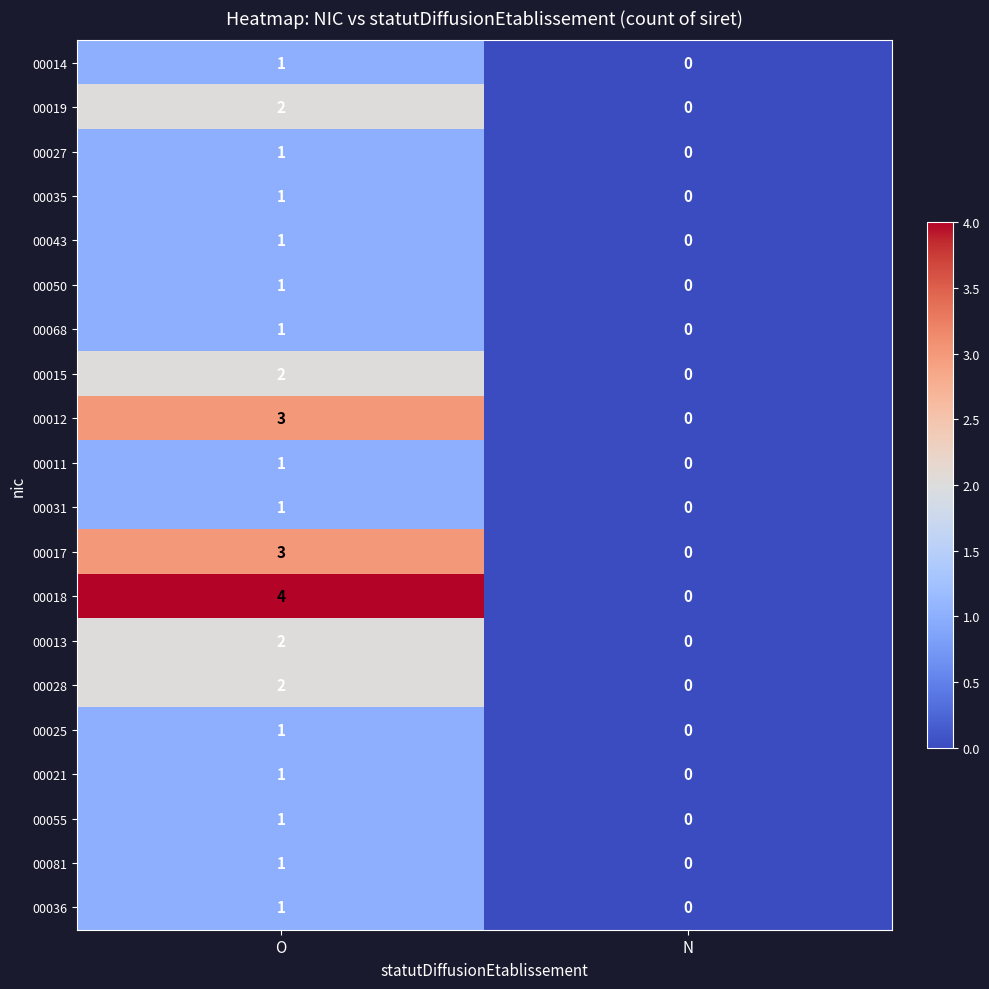

How many categories are shown in the chart?

2